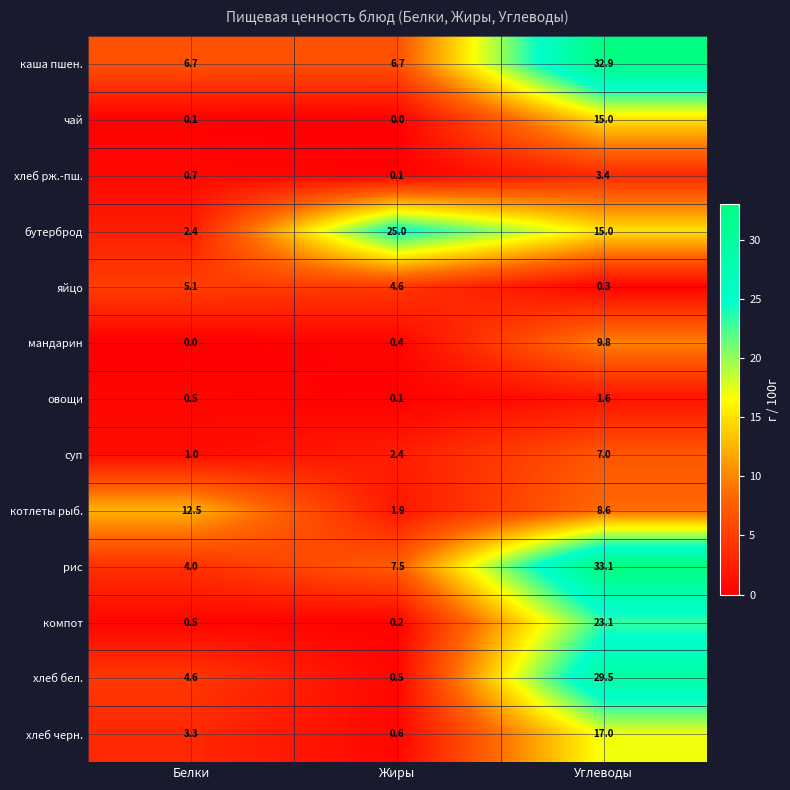

Rank the categories by чай value from lowest to highest.

Жиры, Белки, Углеводы